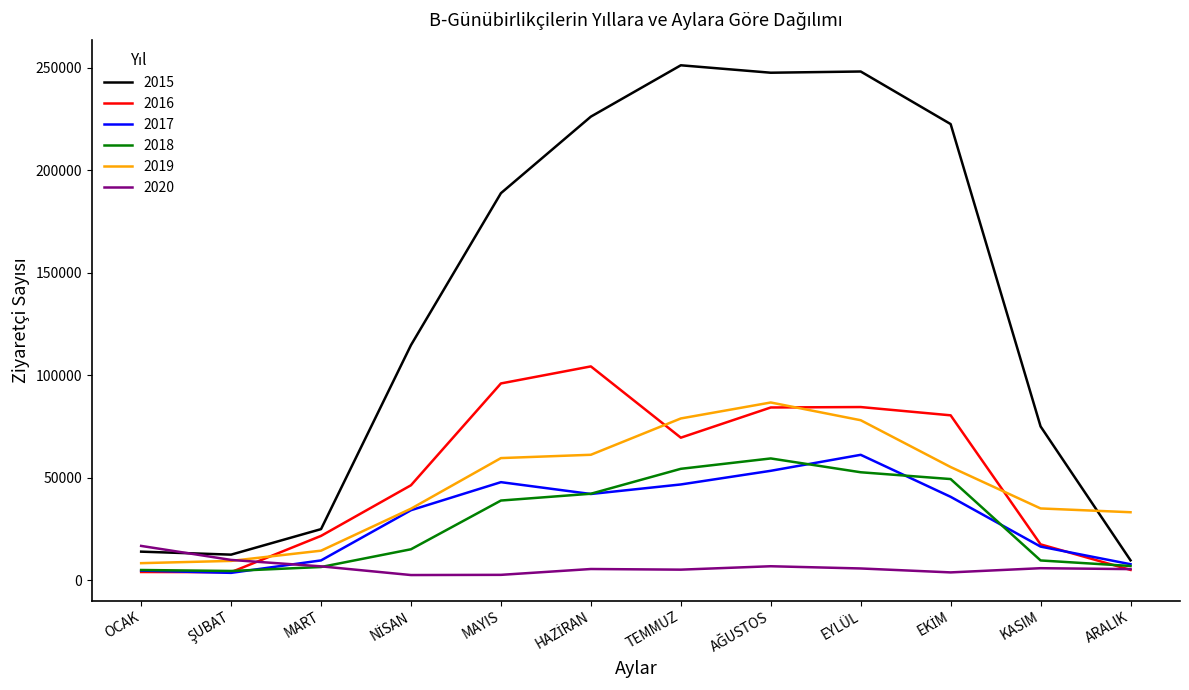

What are all the series names shown in the legend?

2015, 2016, 2017, 2018, 2019, 2020